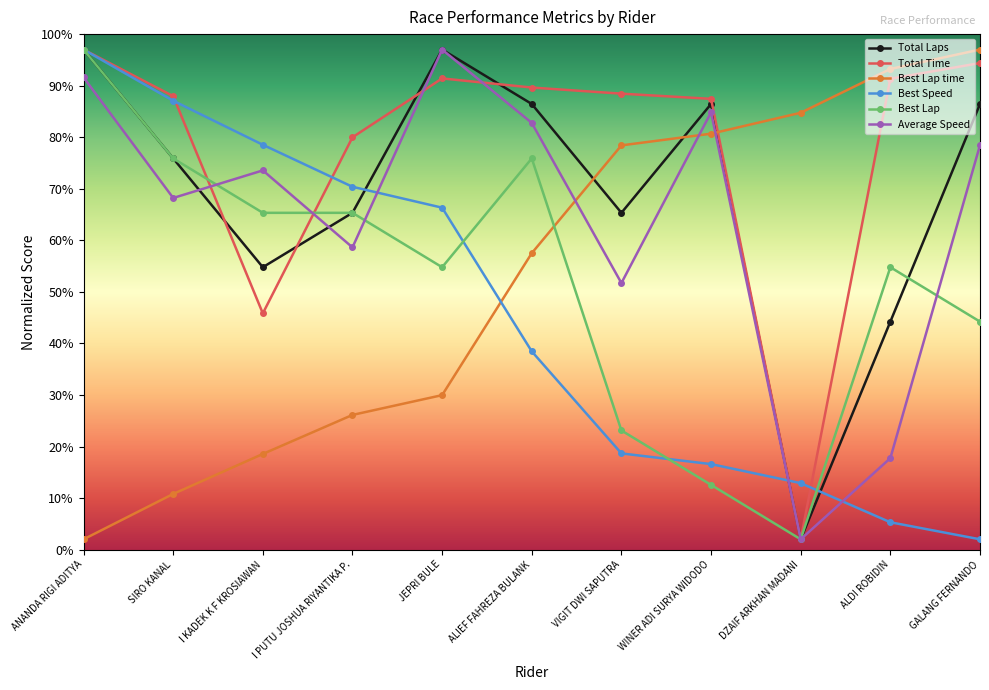

What are all the series names shown in the legend?

Total Laps, Total Time, Best Lap time, Best Speed, Best Lap, Average Speed